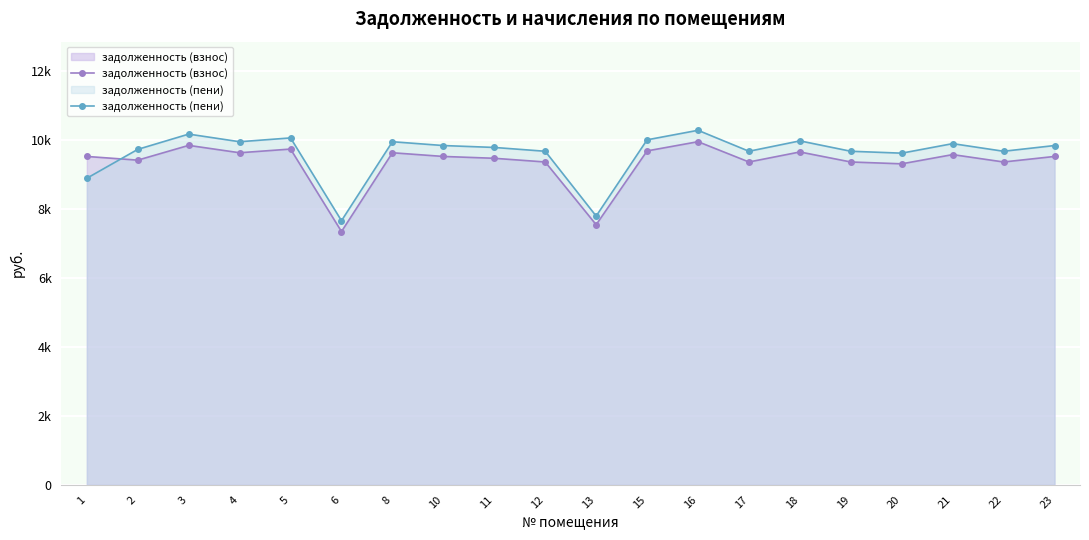

List the series in order of their overall mean, highest first.

задолженность (пени), задолженность (взнос)